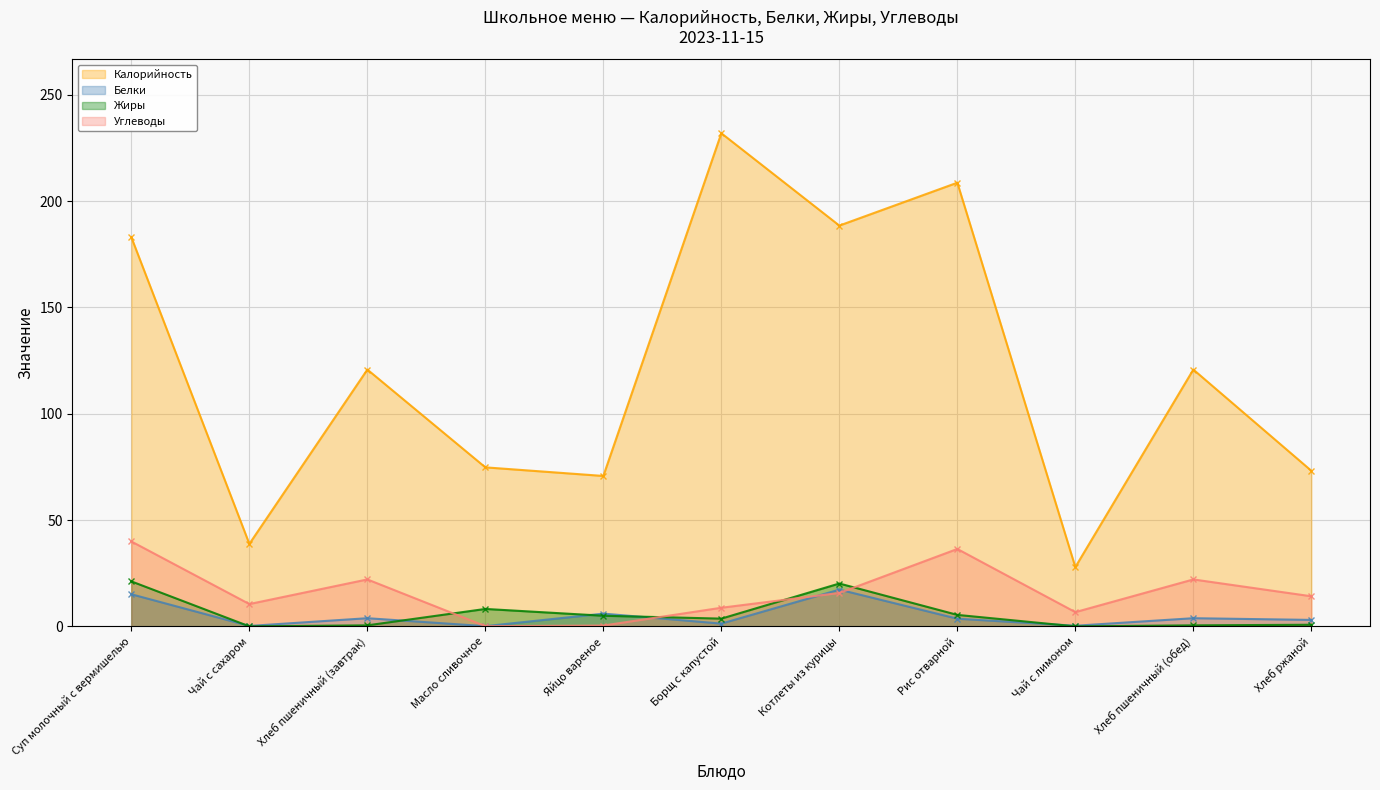

What are all the series names shown in the legend?

Калорийность, Белки, Жиры, Углеводы